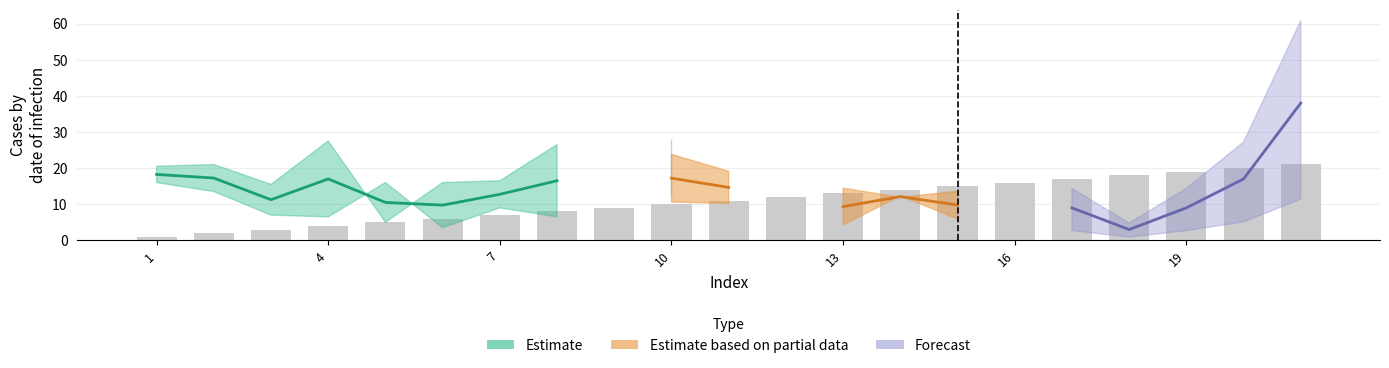

Reading left to right, list all the values displayed in this chart.

1	2	3	4	5	6	7	8	9	10	11	12	13	14	15	16	17	18	19	20	21